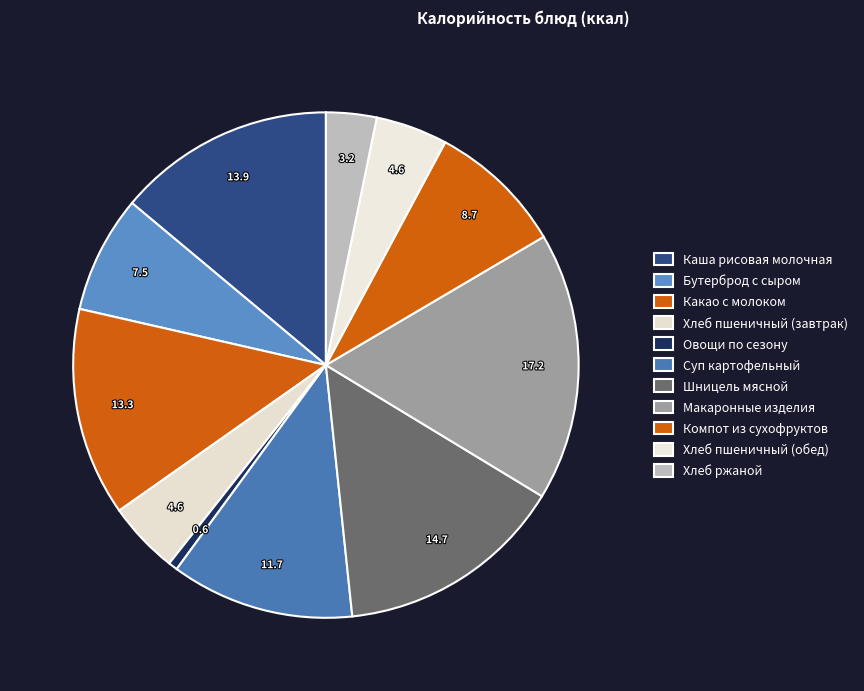

Between Суп картофельный and Каша рисовая молочная, which is larger?

Каша рисовая молочная